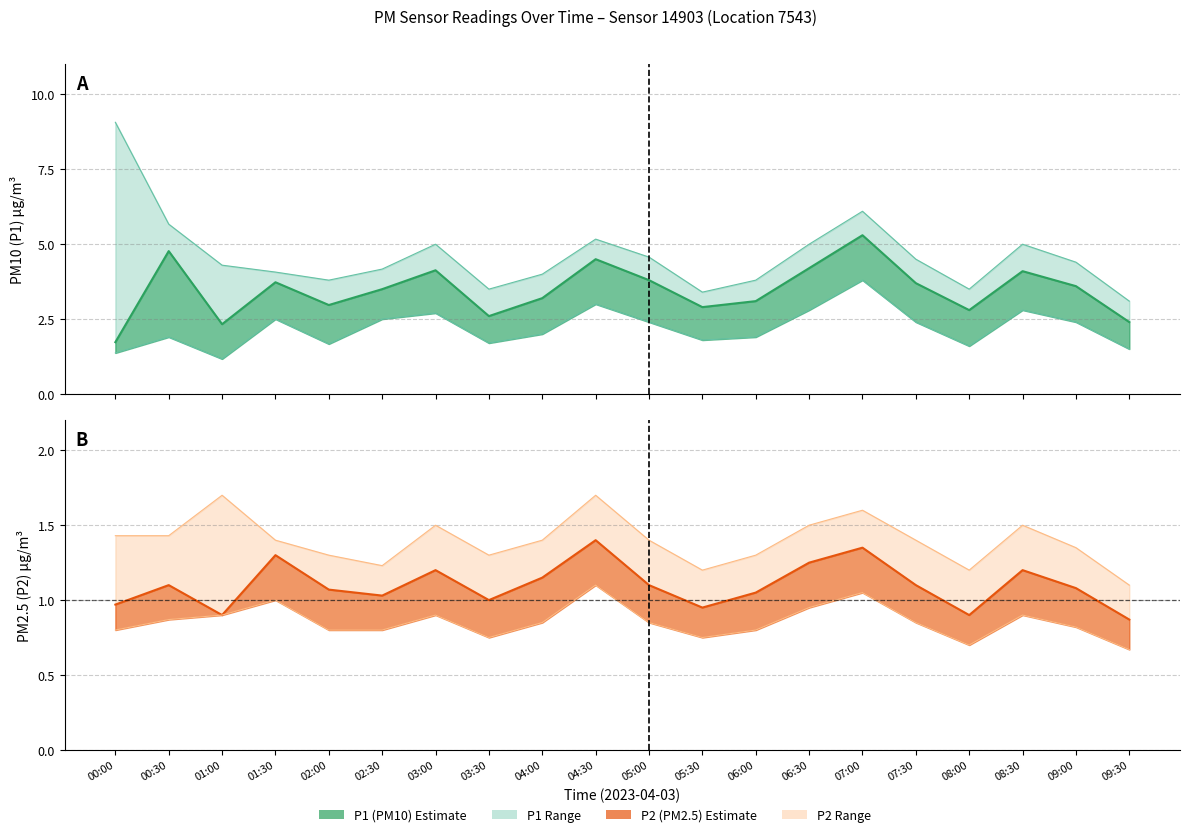

What is the value of the P2 point at the 12th from the left?

0.9